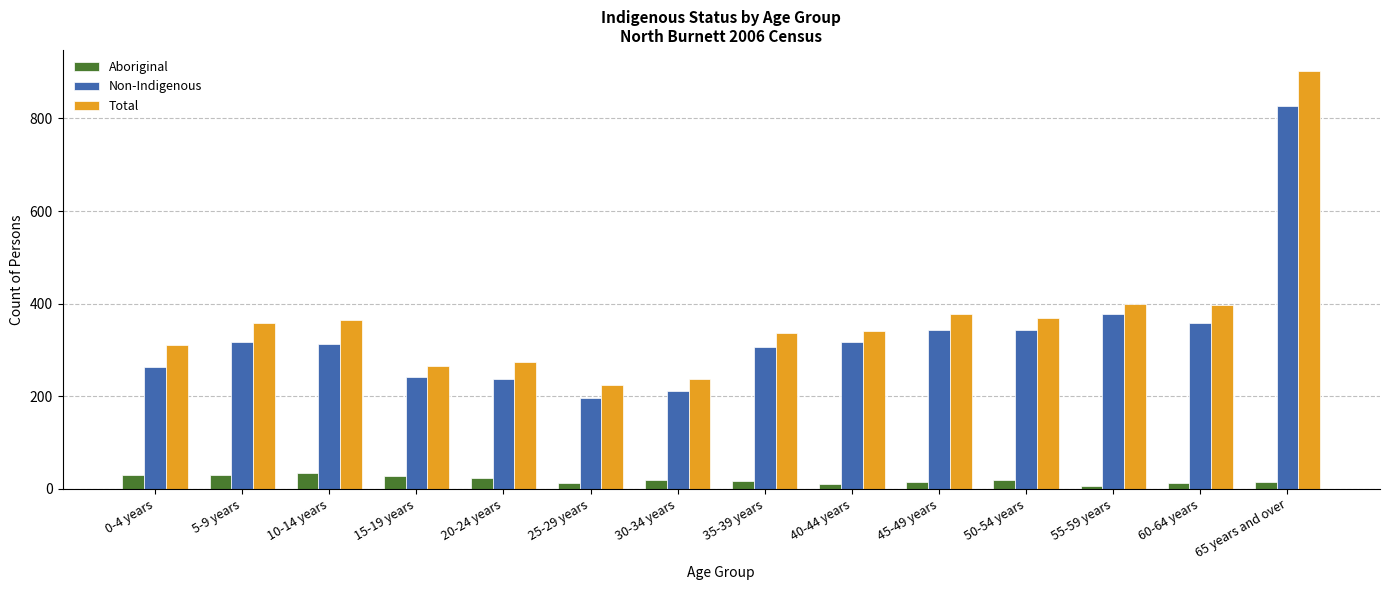

What is the spread (max minus min) of values at 50-54 years?

350